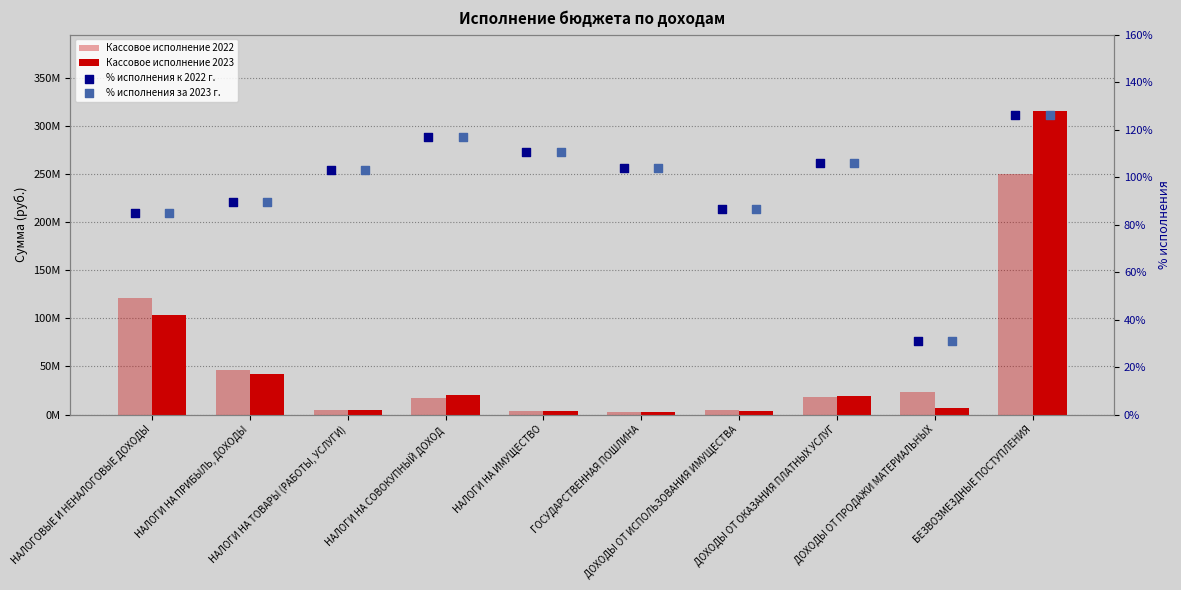

At which category is the sum across all series the highest?

БЕЗВОЗМЕЗДНЫЕ ПОСТУПЛЕНИЯ